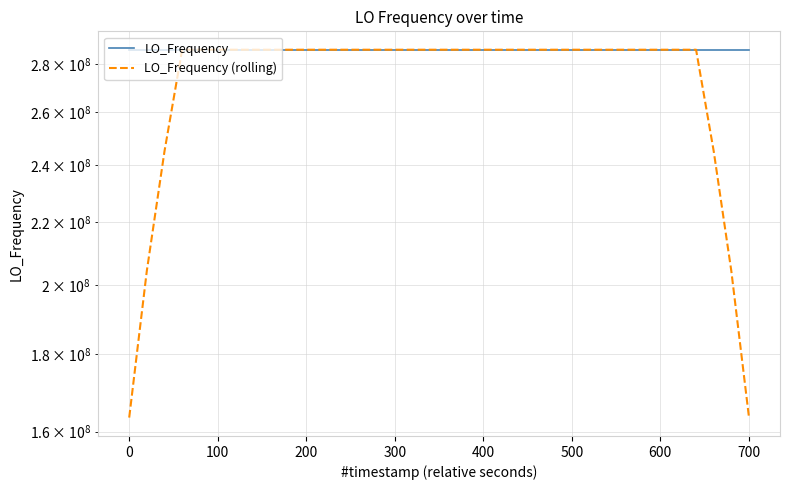

How many categories are shown in the chart?

36